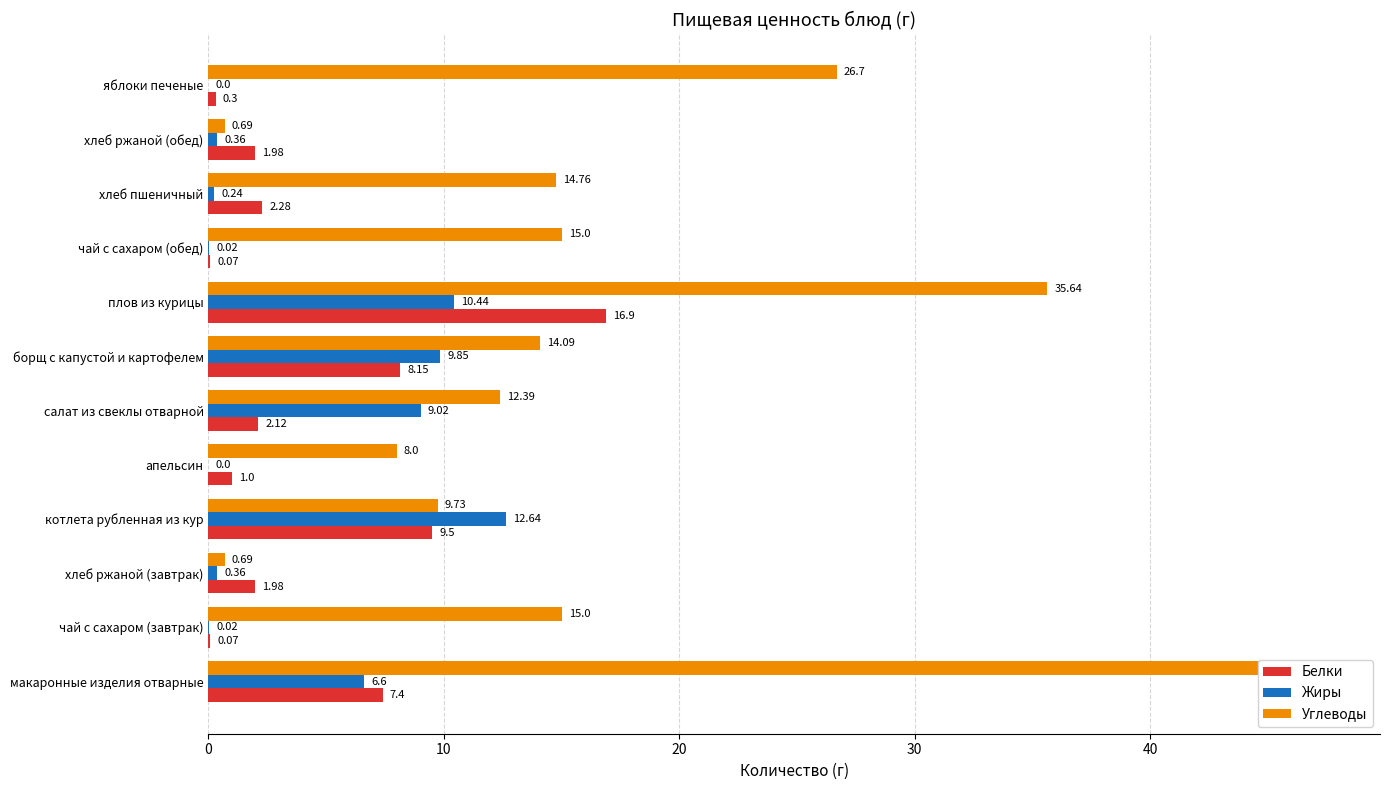

How many bars are there in each group?

3